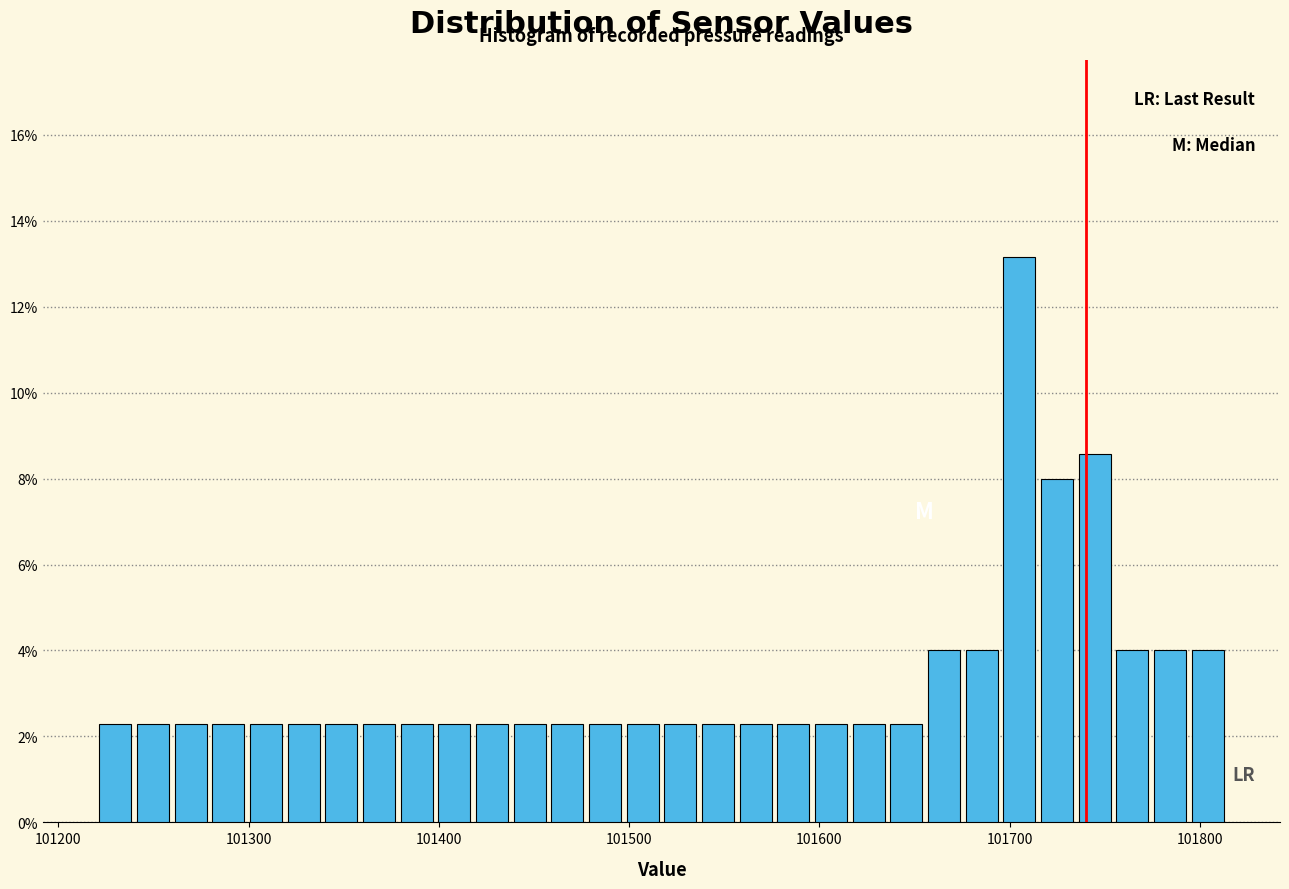

Around what value on the x-axis is the tallest bar? Give the approximate position of its centre, as read against the axis.

101710